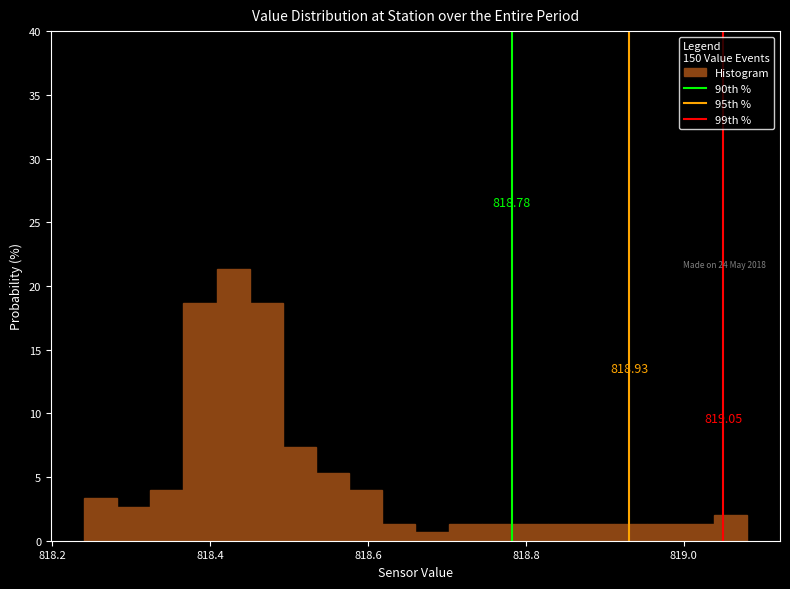

Around what value on the x-axis is the tallest bar? Give the approximate position of its centre, as read against the axis.

818.42